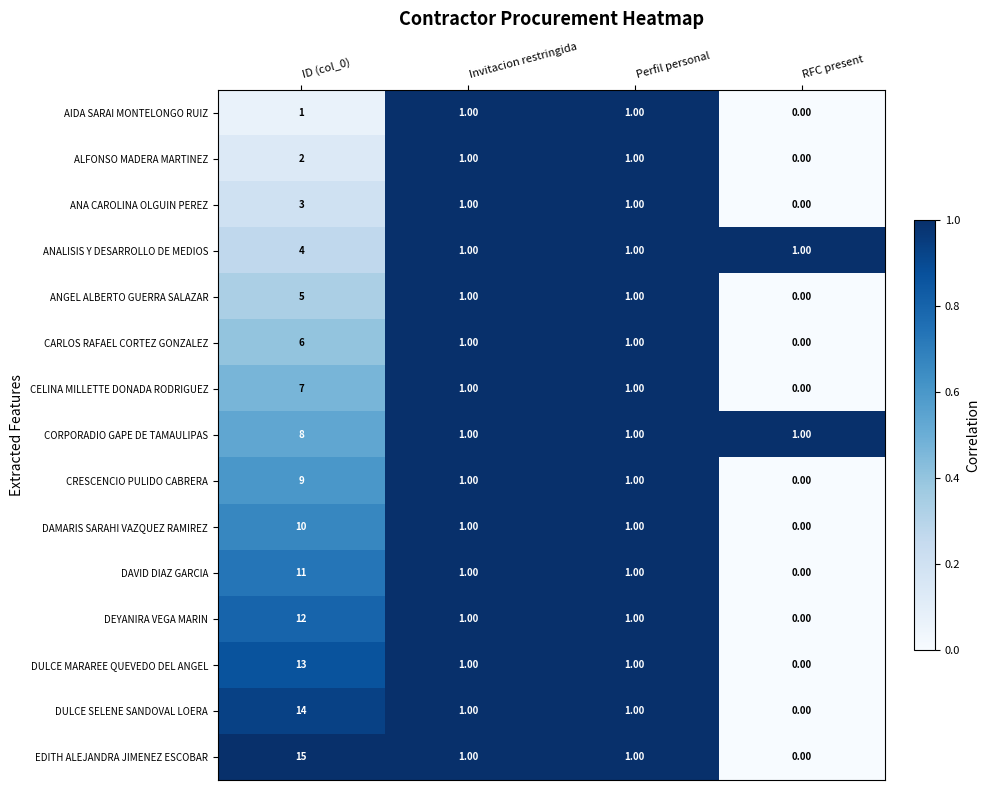

At which category is the sum across all series the highest?

ID (col_0)